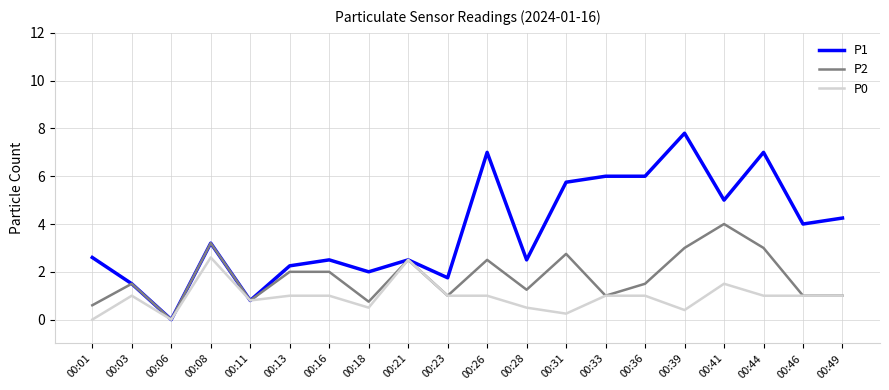

Is it true that P0 equals 2.6 at 00:41?

False